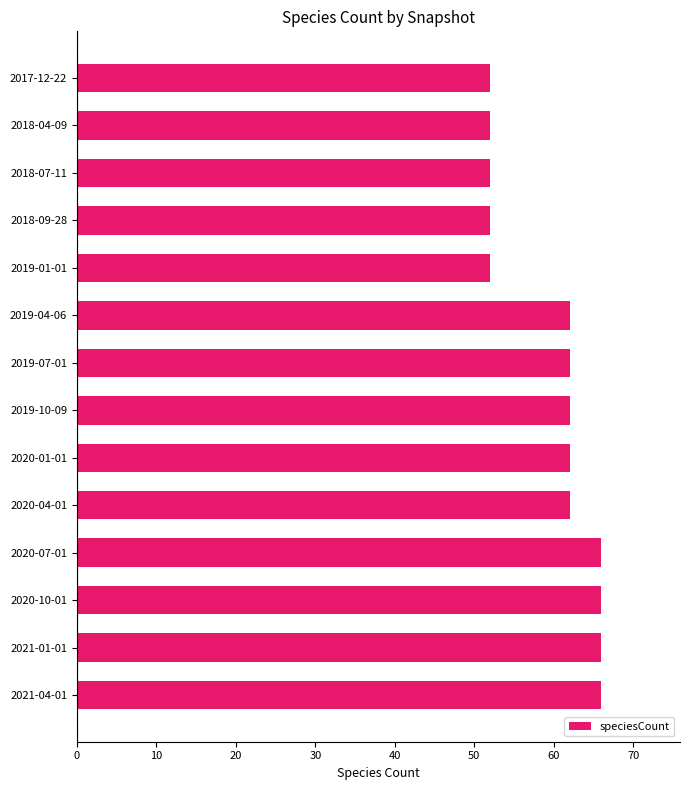

Count the number of categories in the chart.

14